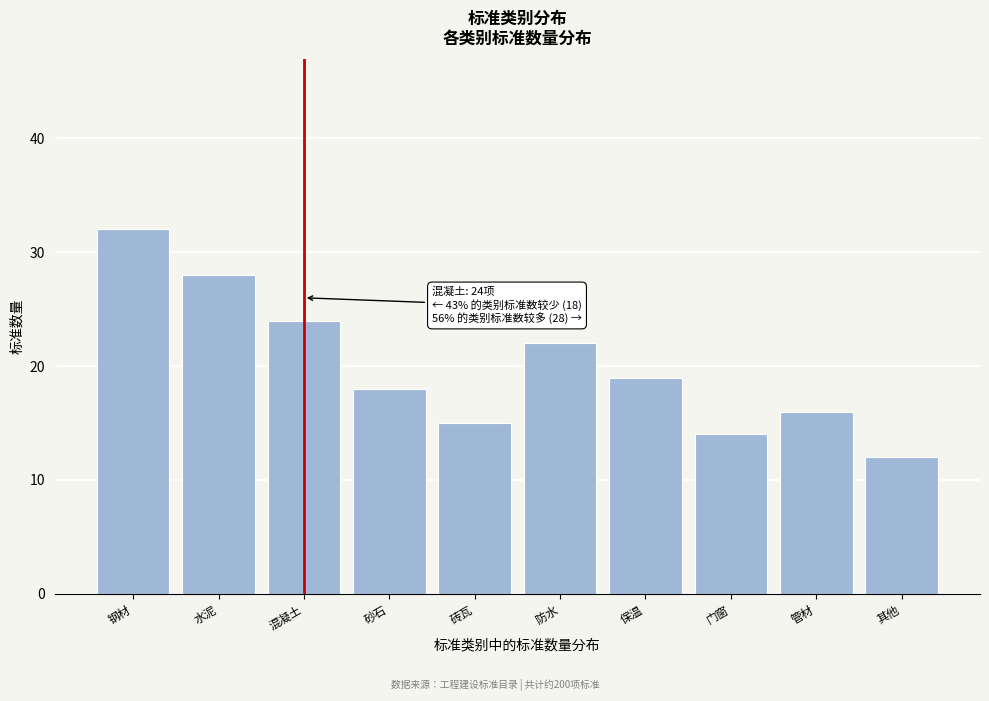

Reading left to right, what are all the values shown in this chart?

钢材=32	水泥=28	混凝土=24	砂石=18	砖瓦=15	防水=22	保温=19	门窗=14	管材=16	其他=12